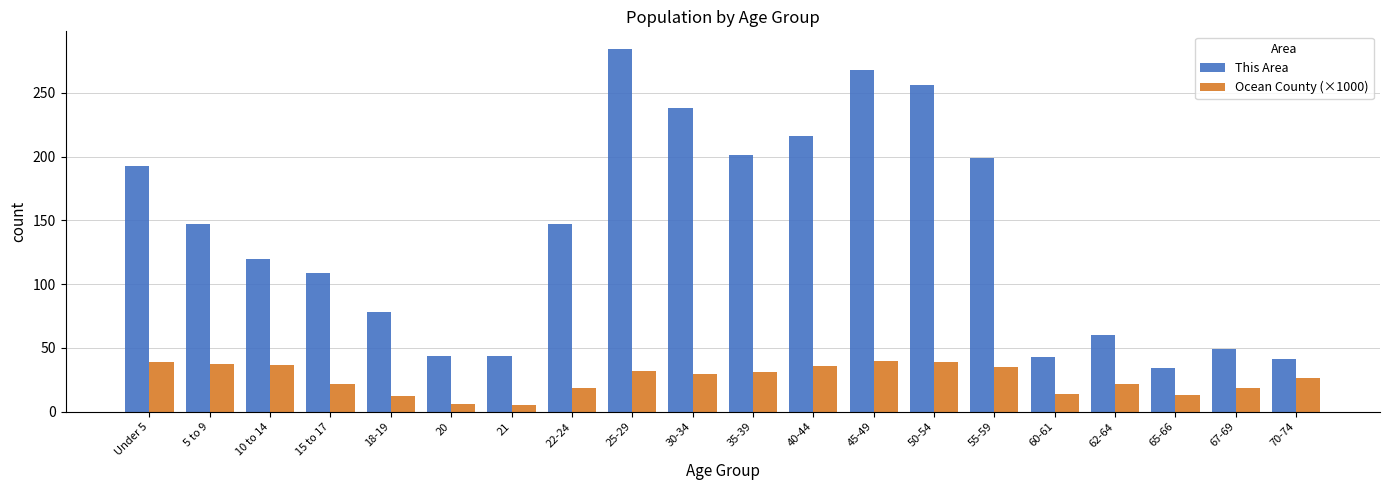

What is the total value across all series at 22-24?

165.9